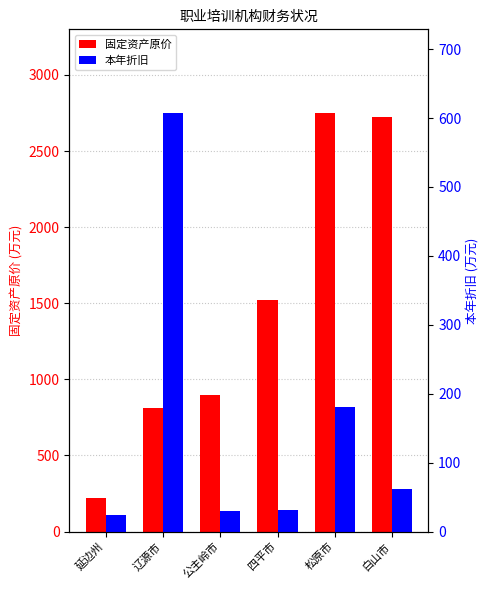

Reading left to right, extract all data points from this chart.

固定资产原价: 219.0	813.0	900.0	1522.2	2750.0	2724.0
本年折旧: 24.0	607.3	30.0	31.6	180.0	62.0